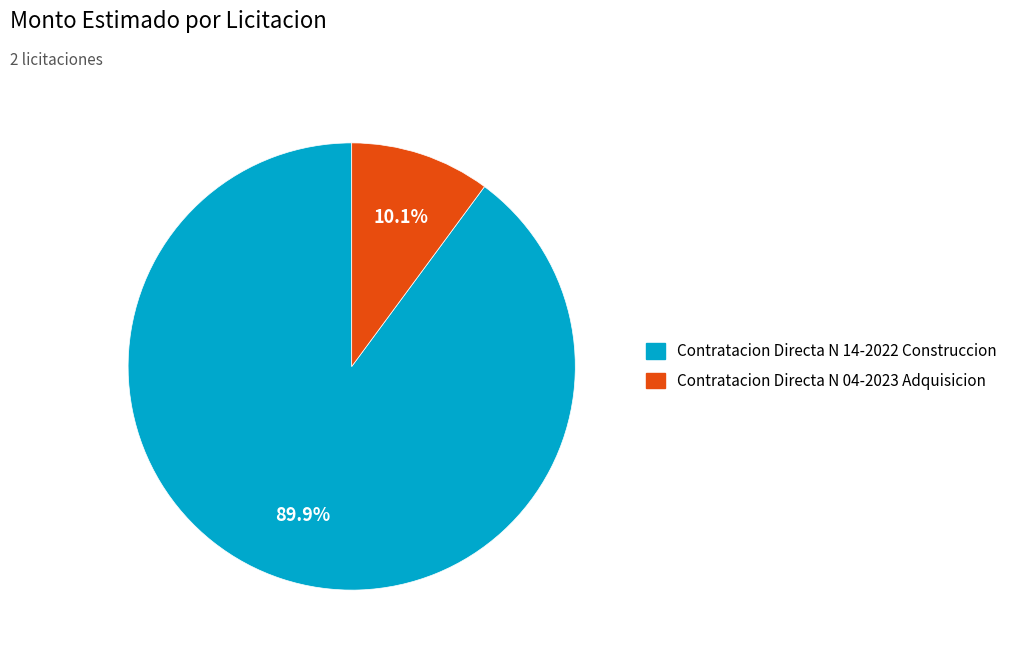

To the nearest percent, what portion does Contratacion Directa N 04-2023 Adquisicion represent?

10%